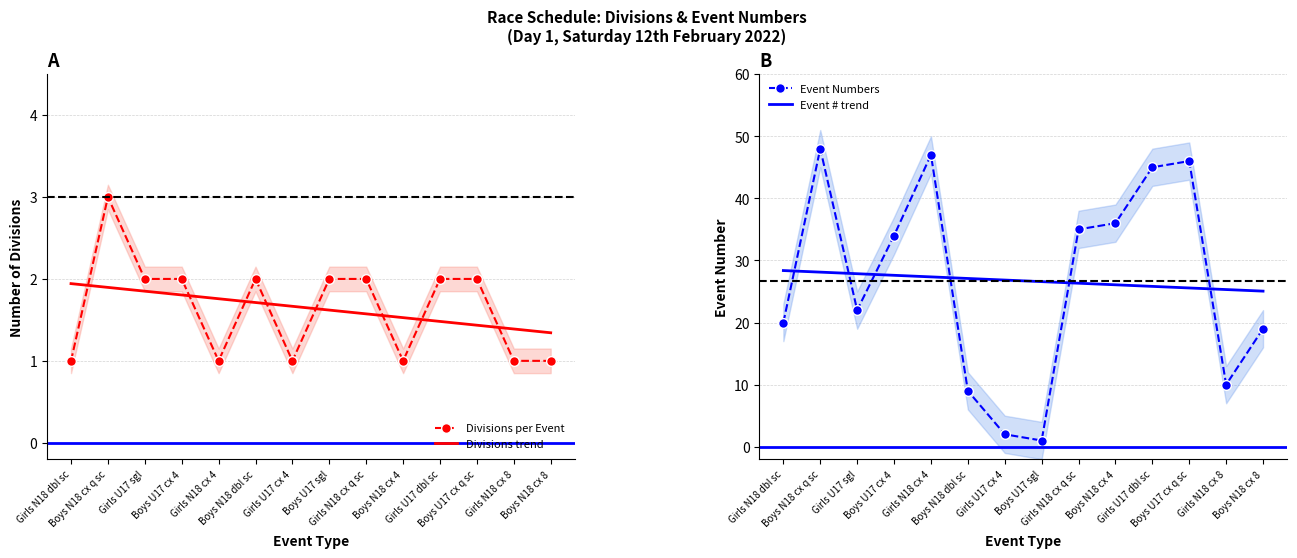

What is the sum of the Event # trend values at Boys U17 cx q sc and Boys U17 cx 4?

53.2